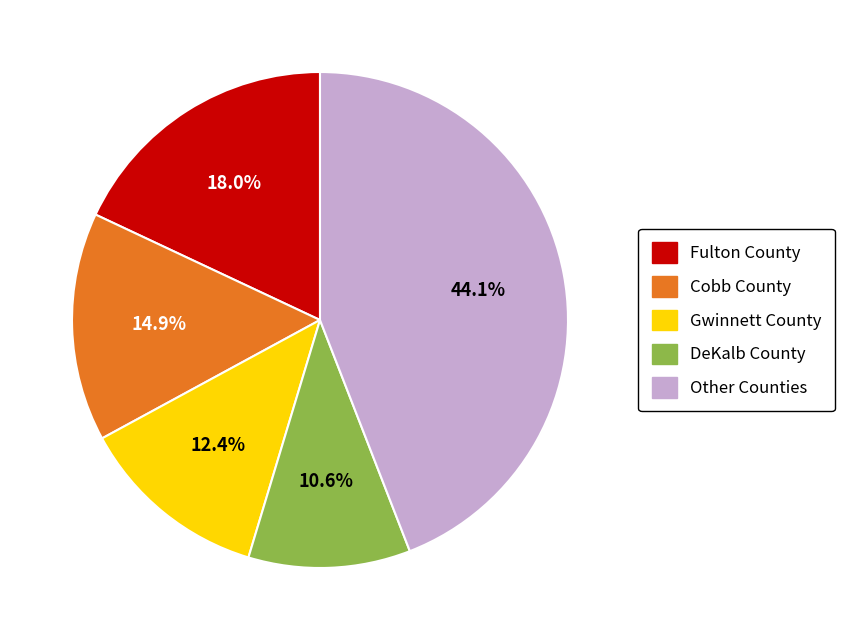

Is there a majority slice in this chart?

No